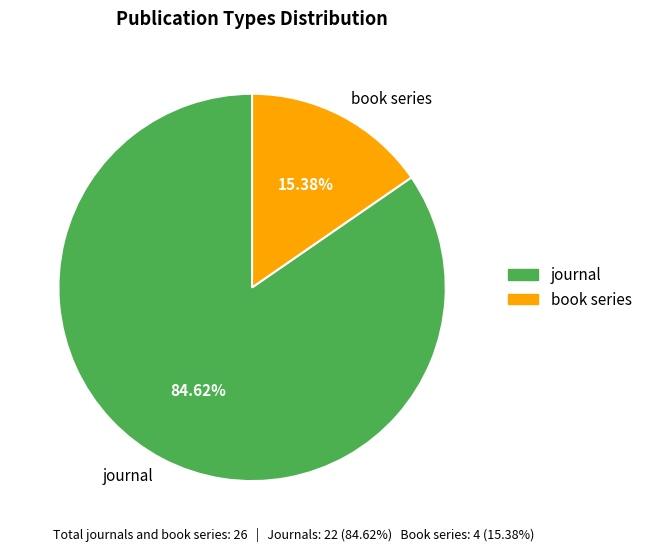

To the nearest percent, what portion does journal represent?

85%